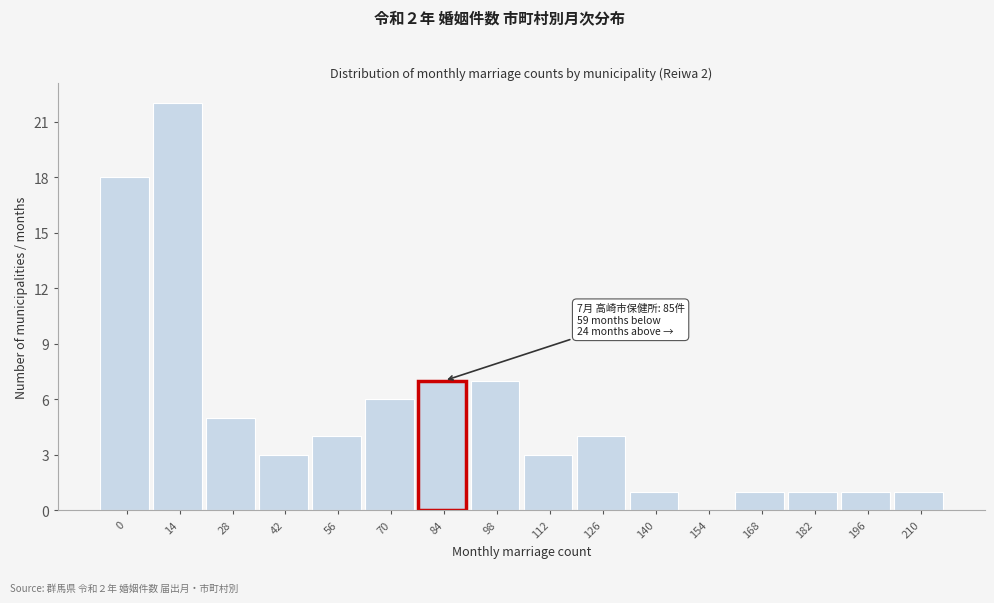

Reading left to right, transcribe all the data shown in this chart.

0=18	14=22	28=5	42=3	56=4	70=6	84=7	98=7	112=3	126=4	140=1	154=0	168=1	182=1	196=1	210=1